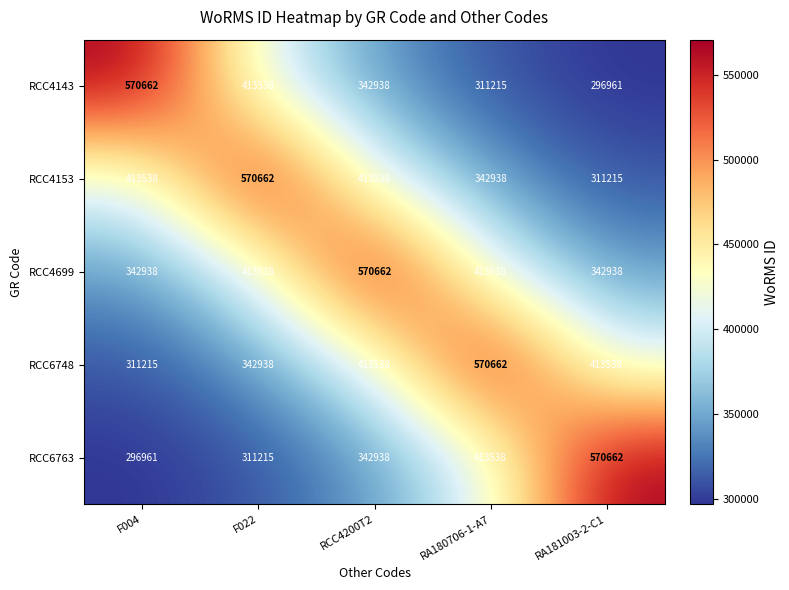

What is the spread (max minus min) of values at RA180706-1-A7?

259447